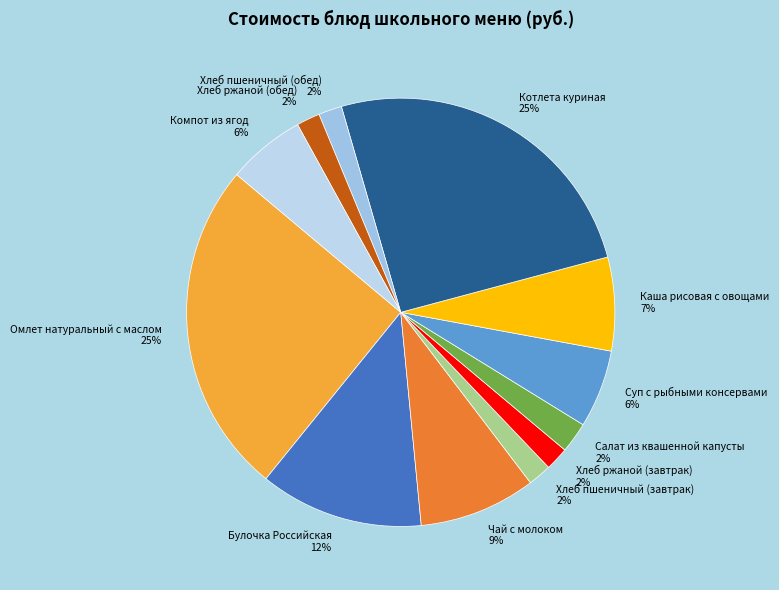

Does Суп с рыбными консервами represent more than half of the total?

No